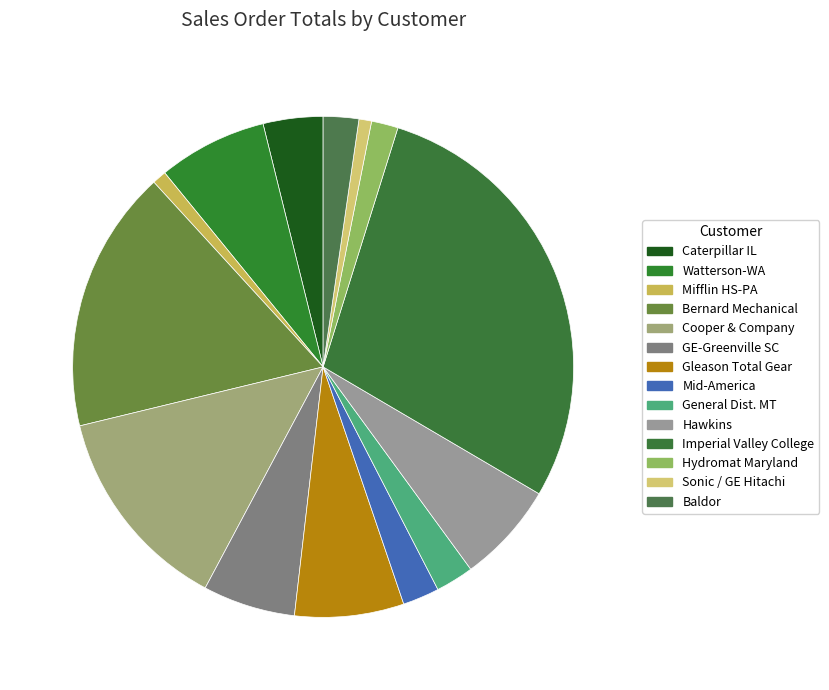

What is the change in value from Gleason Total Gear to Imperial Valley College?

+79369